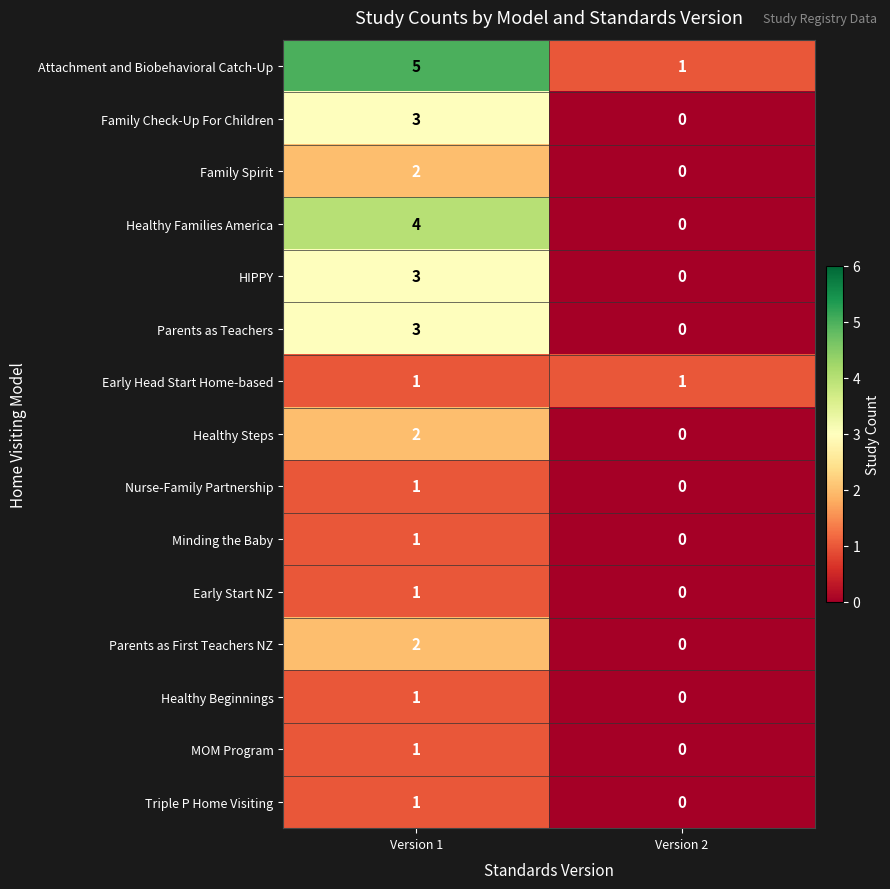

How many data points does each series have?

2